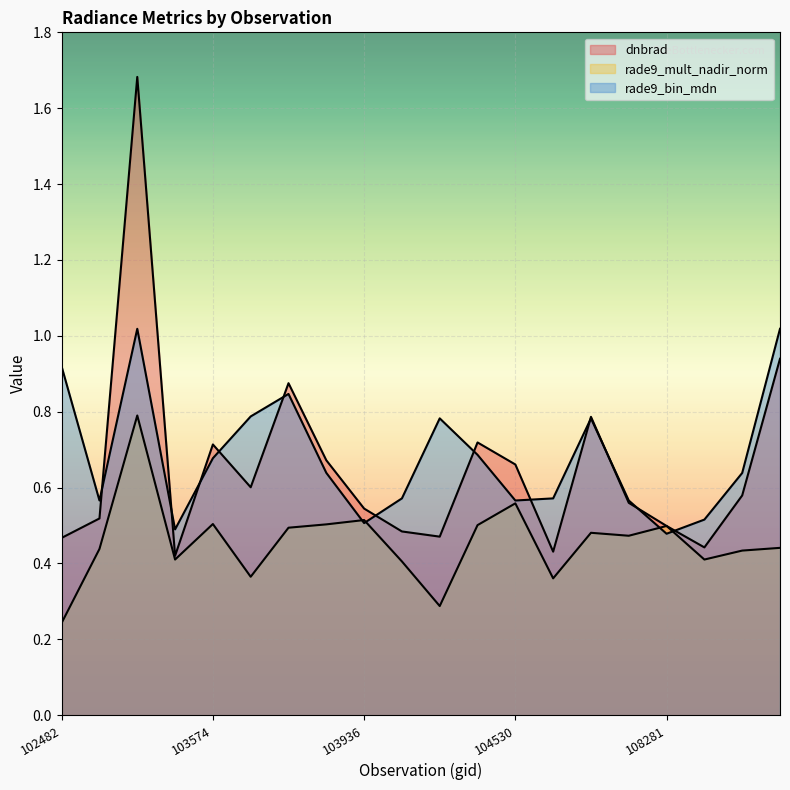

How many interior local peaks does the rade9_mult_nadir_norm series have?

6